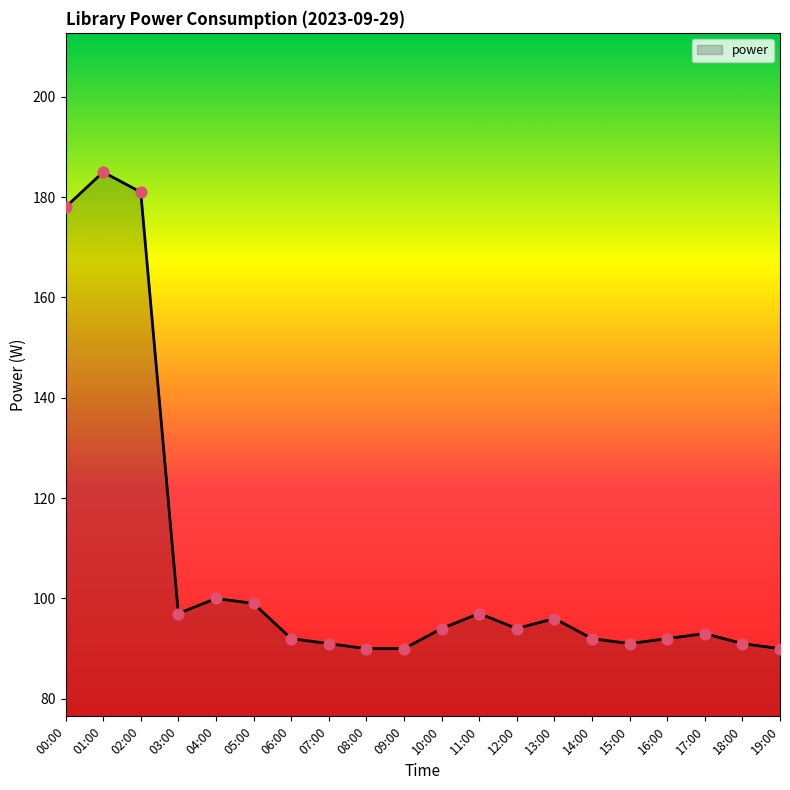

Which has a higher value, 10:00 or 16:00?

10:00